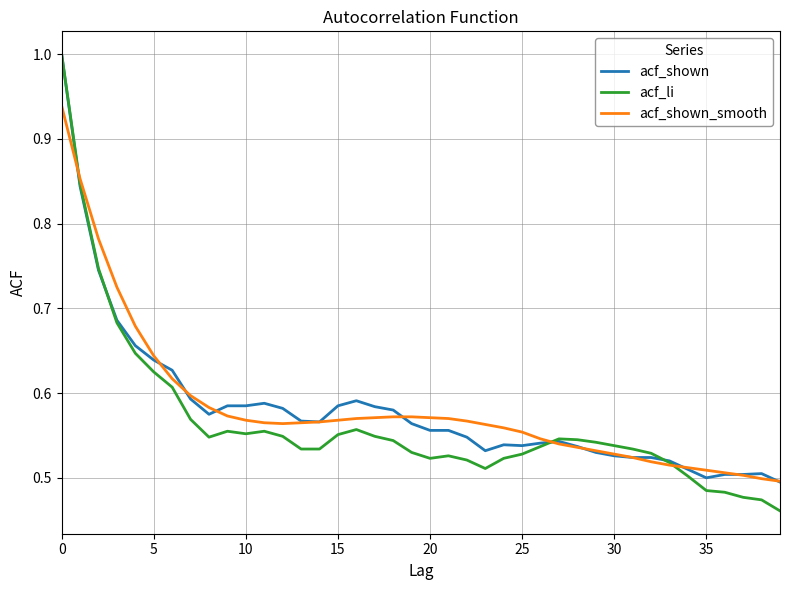

At how many categories does at least one series exceed 0?

40